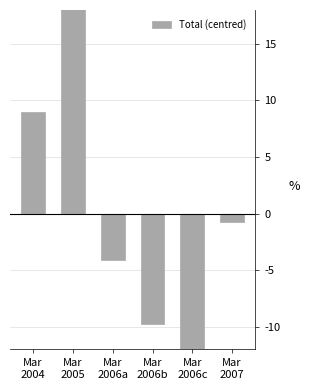

What is the approximate value at Mar
2006c?

-14.5